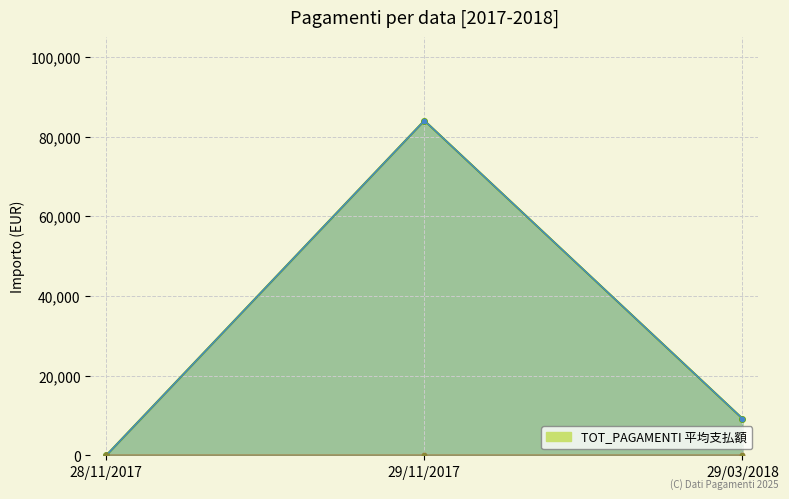

What is the value of the OC_TOT_PAGAMENTI_PAC point at the 3rd from the left?

9217